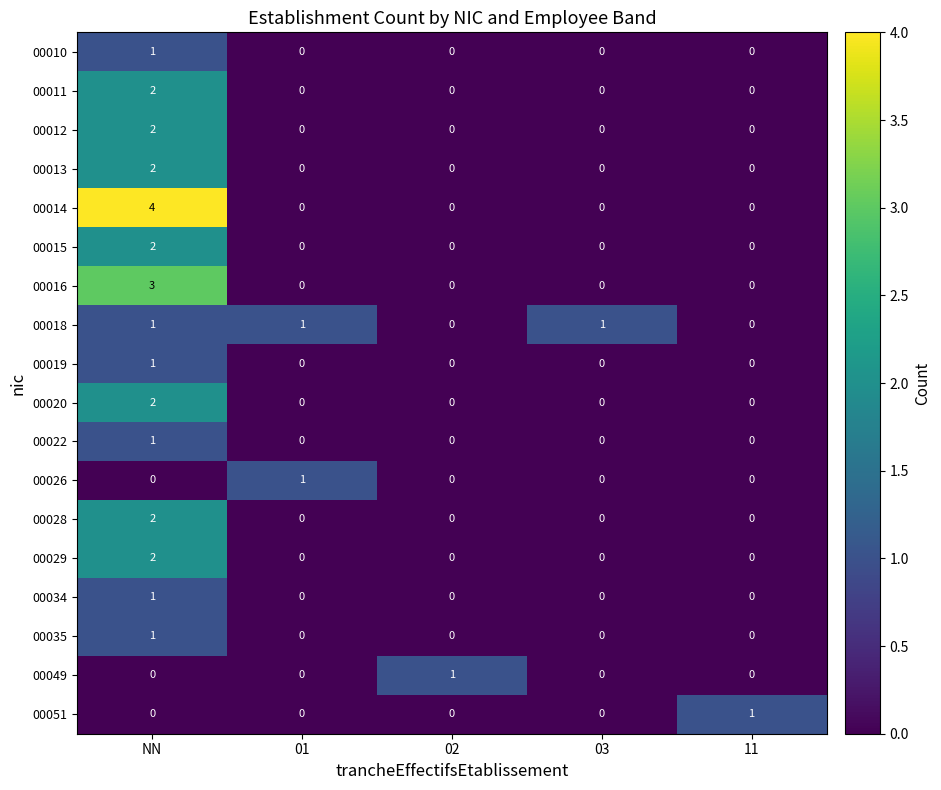

The 00049 series shows 1 at 02. True or false?

True